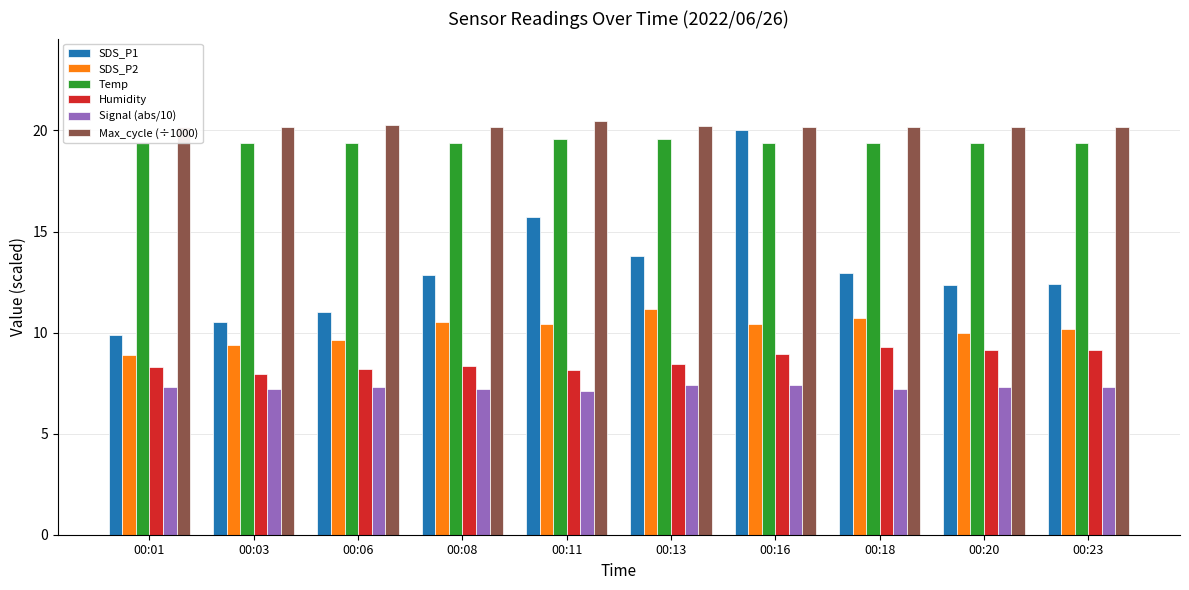

Count the number of categories in the chart.

10